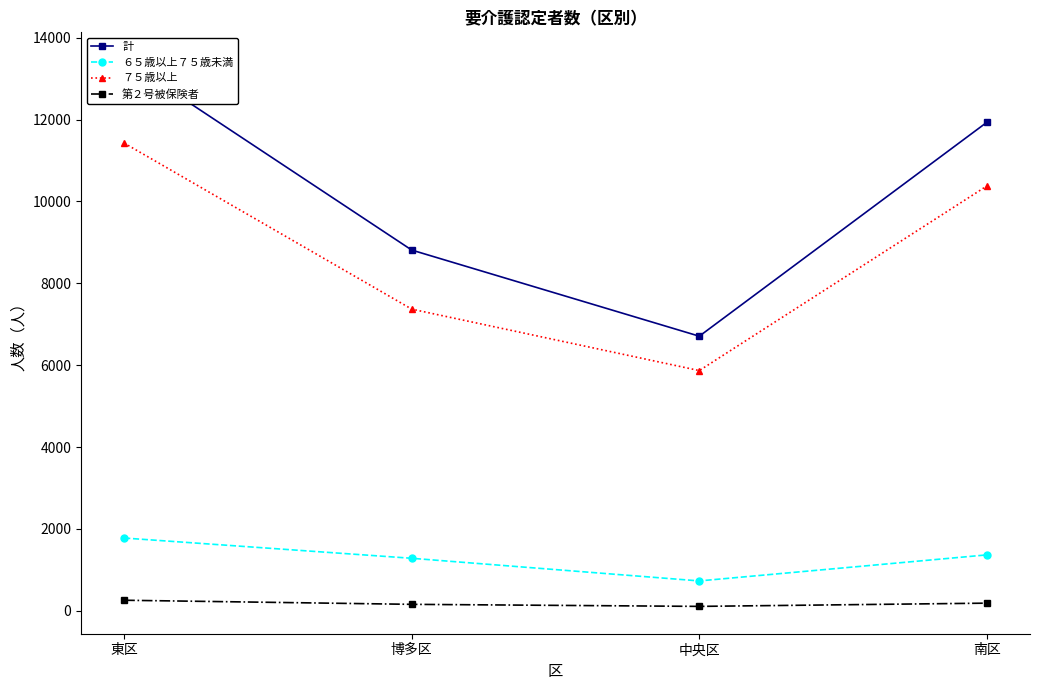

Where is the first local minimum for ７５歳以上?

中央区